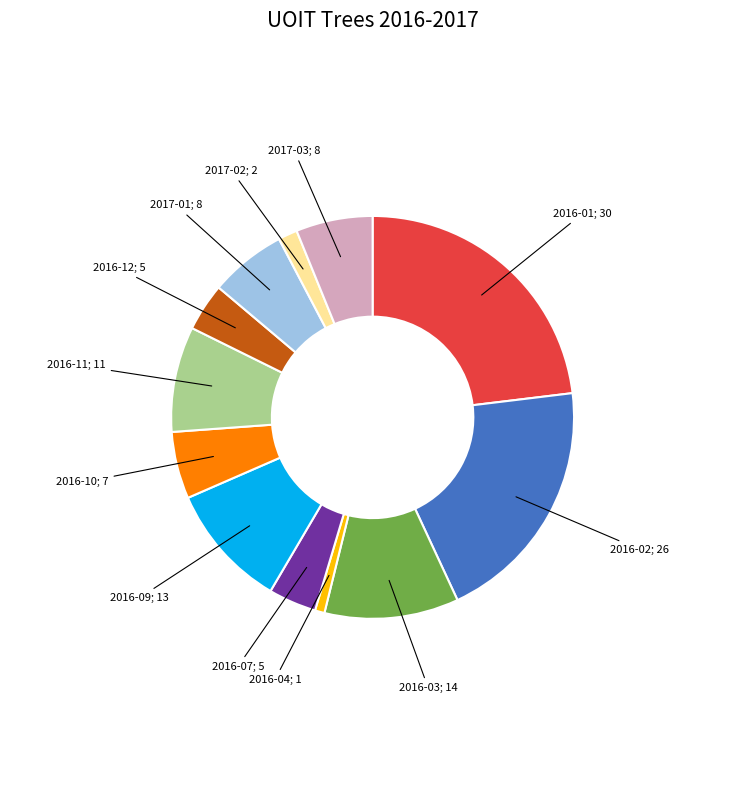

Does any single category account for the majority?

No